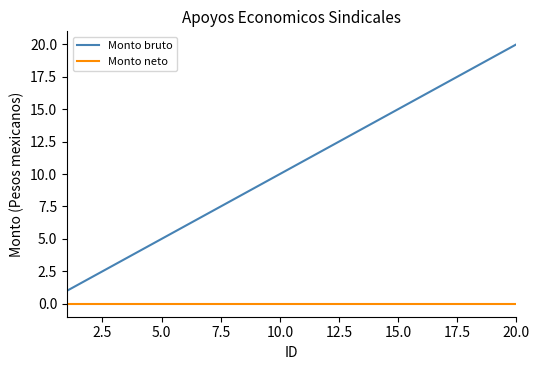

List the series in order of their peak value, highest first.

Monto bruto, Monto neto